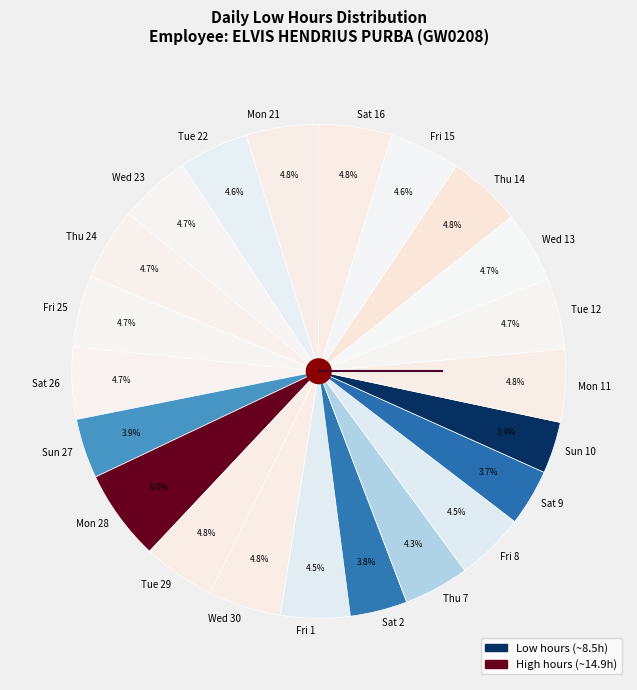

Which has a higher value, Tue 29 or Sat 9?

Tue 29